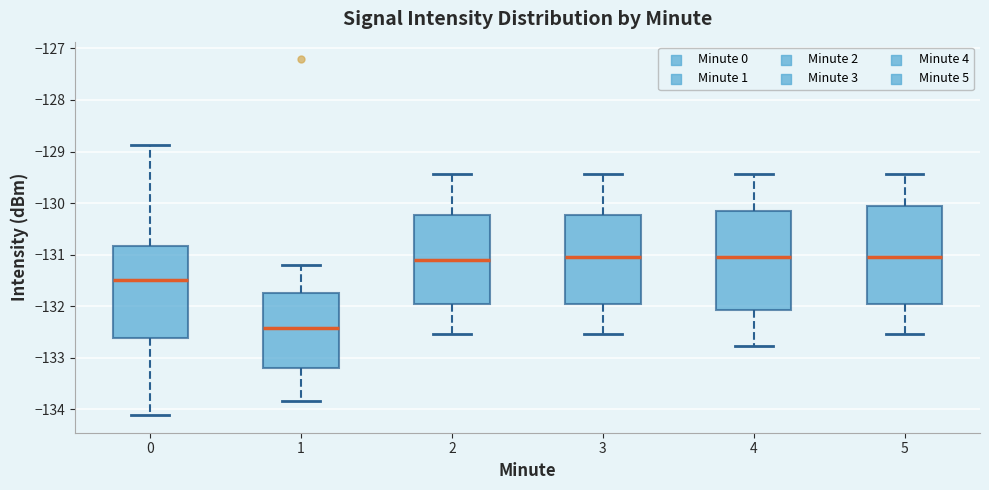

Which box has the lowest median line?

1